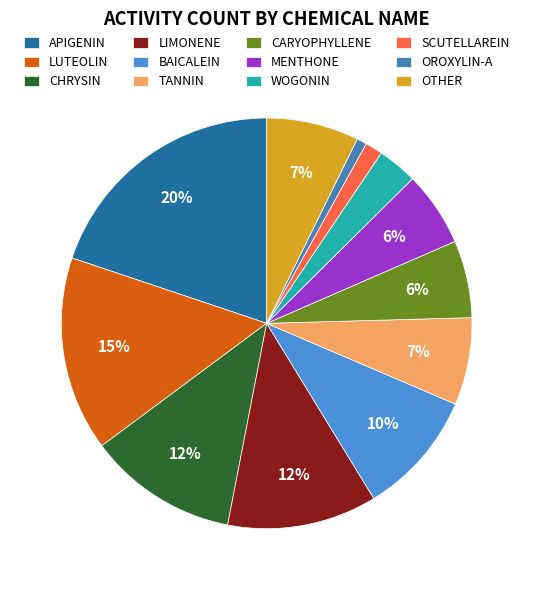

How many slices are in this pie chart?

12